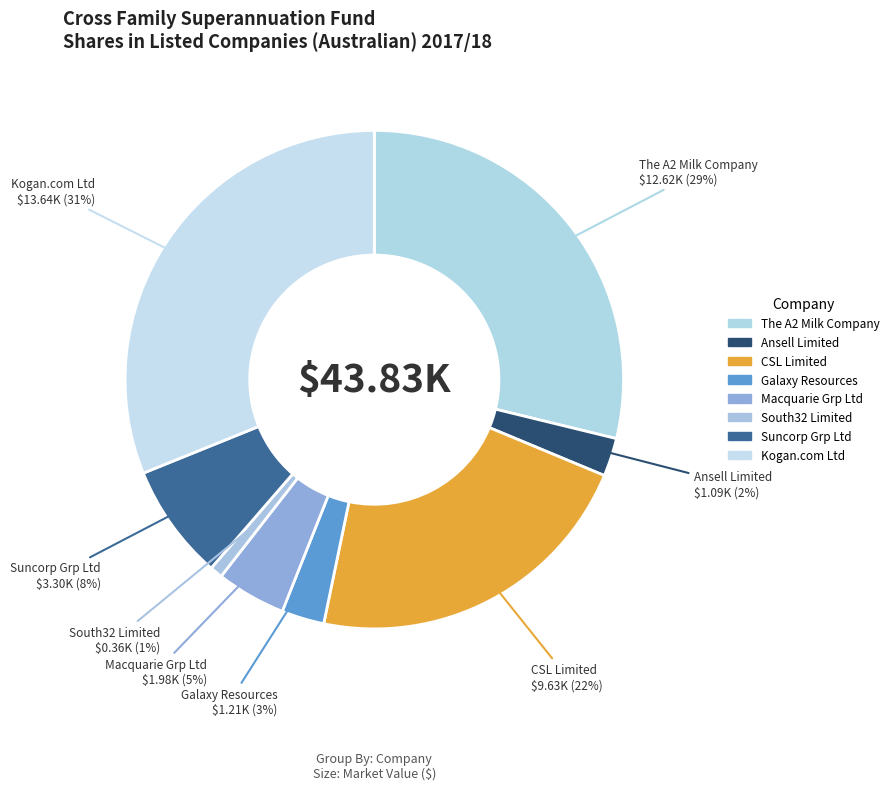

To the nearest percent, what percentage of the pie is Suncorp Grp Ltd?

8%